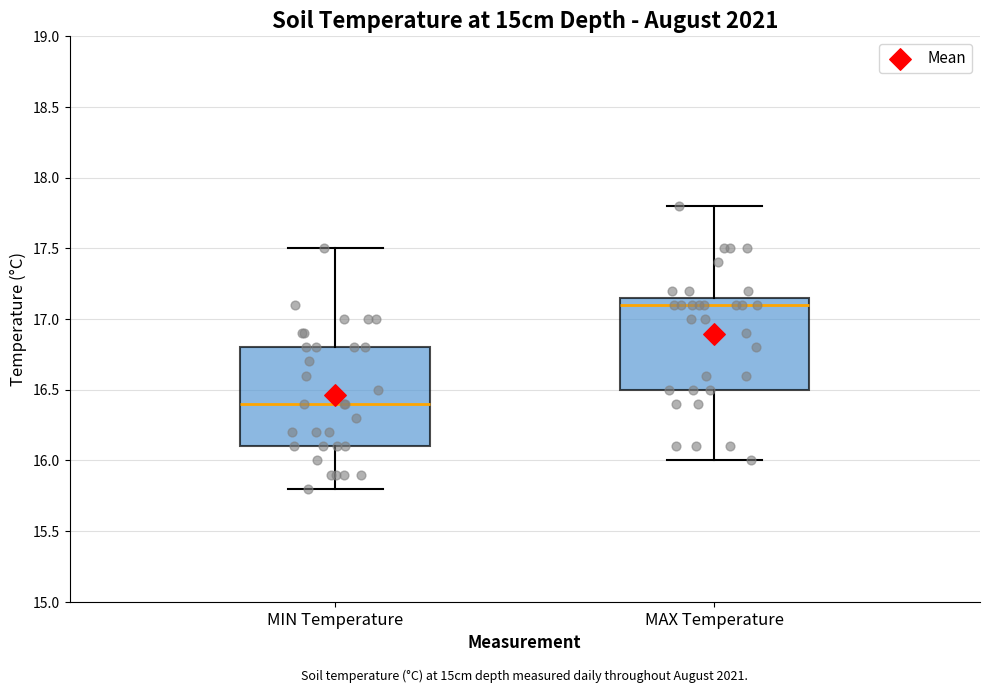

Which box's median line is the highest?

MAX Temperature